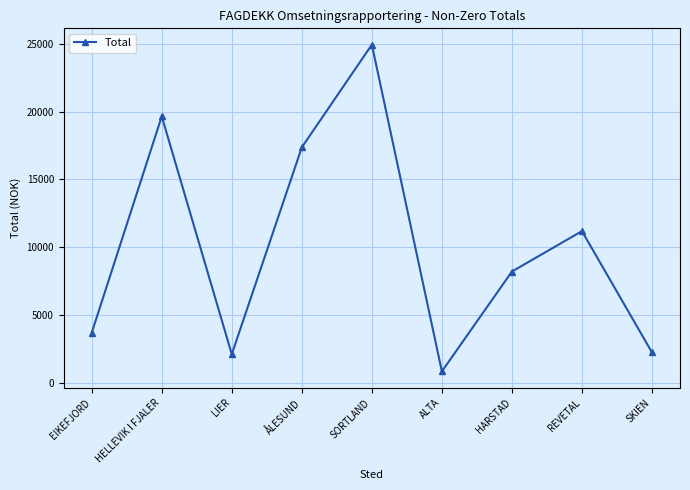

Does the chart have visible grid lines?

Yes